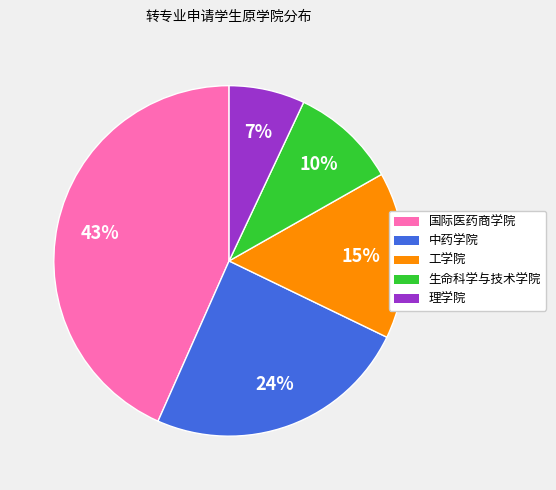

Between 生命科学与技术学院 and 国际医药商学院, which is larger?

国际医药商学院